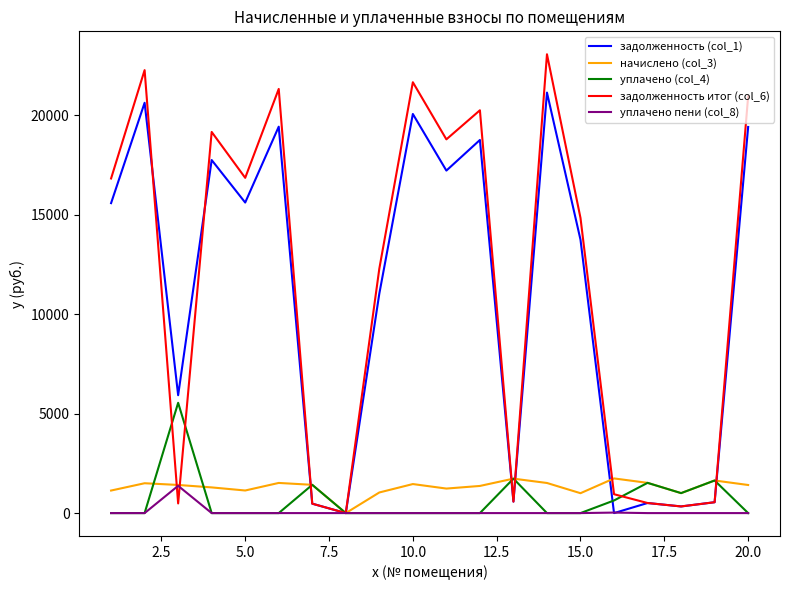

Which series has the widest spread of values?

задолженность итог (col_6)